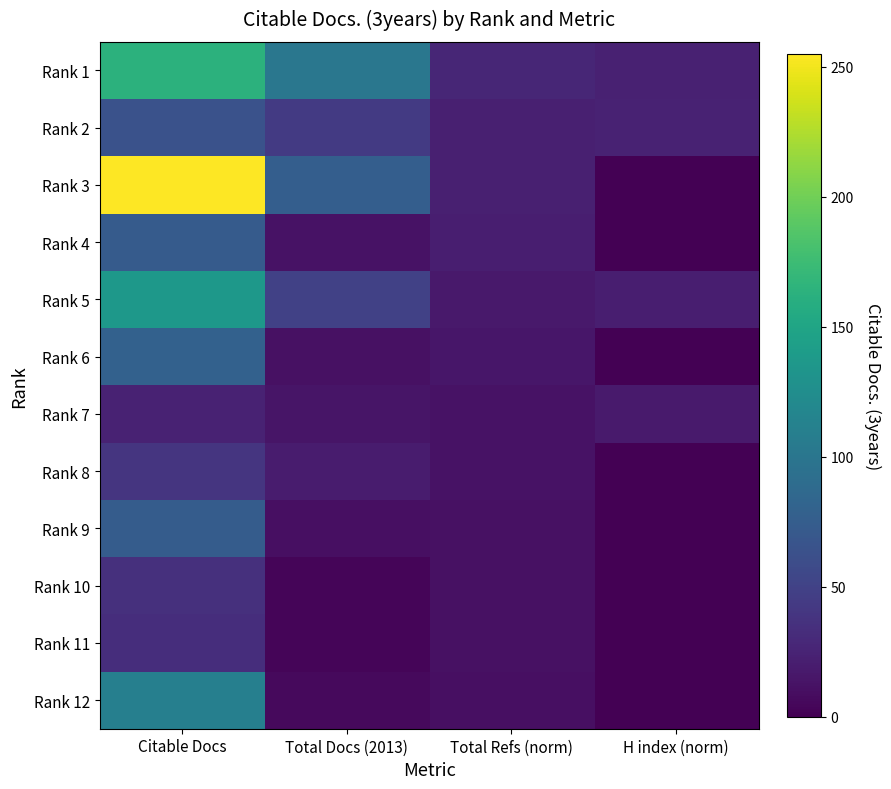

What value does the Rank 7 series have at Total Refs (norm)?

12